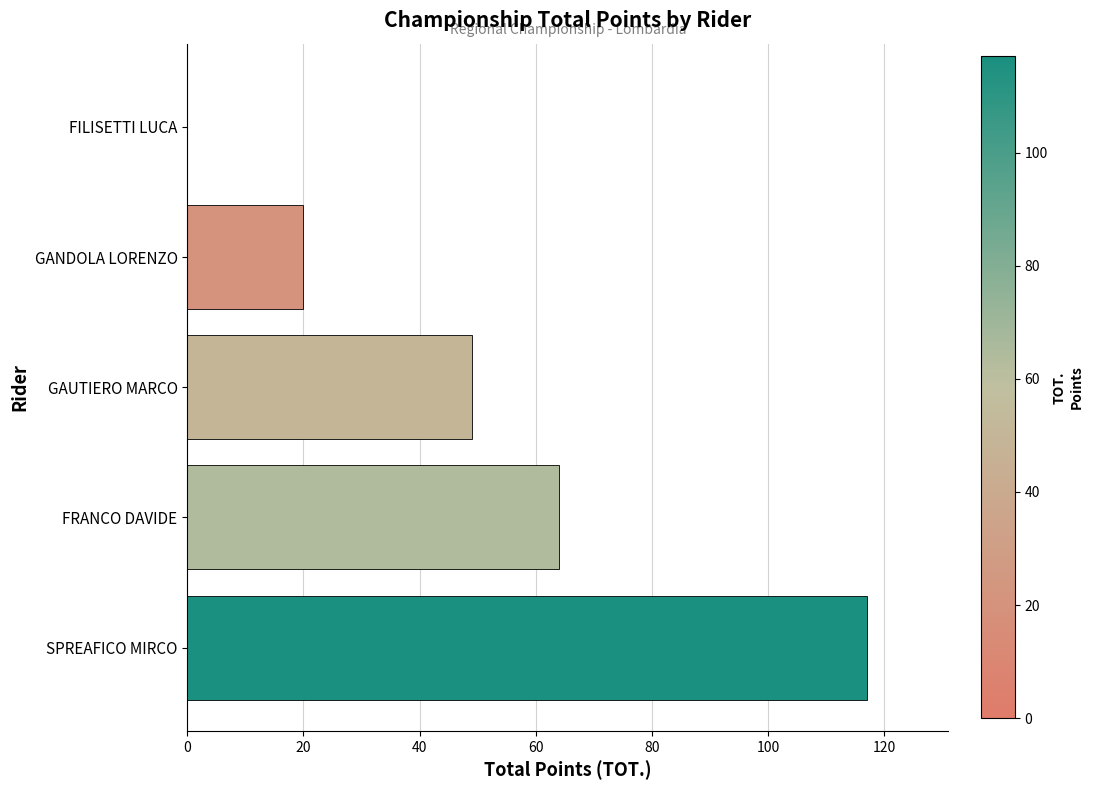

At which label is the value closest to 58?

FRANCO DAVIDE